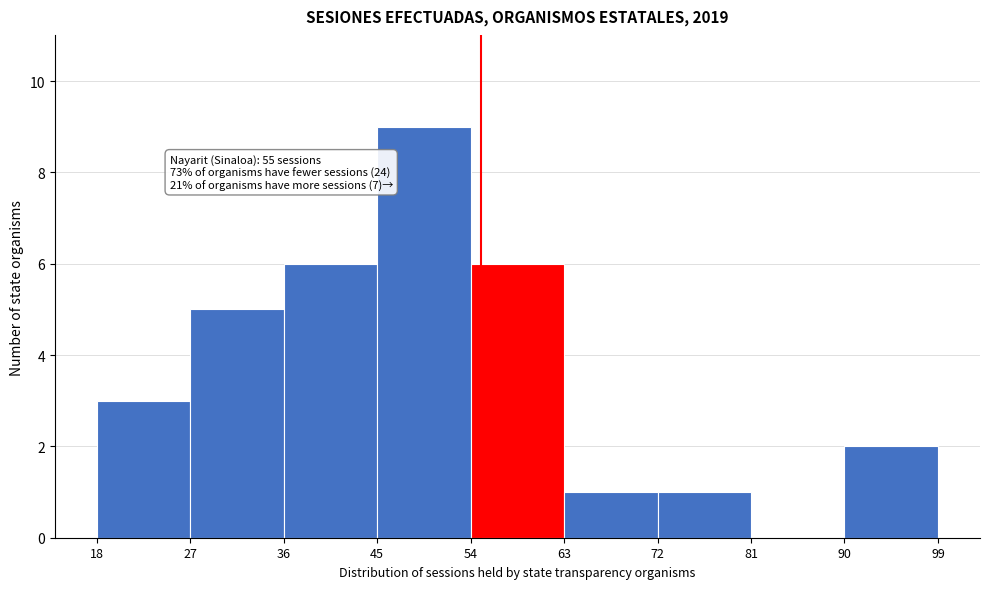

Which range on the x-axis has the tallest bar?

45 to 54